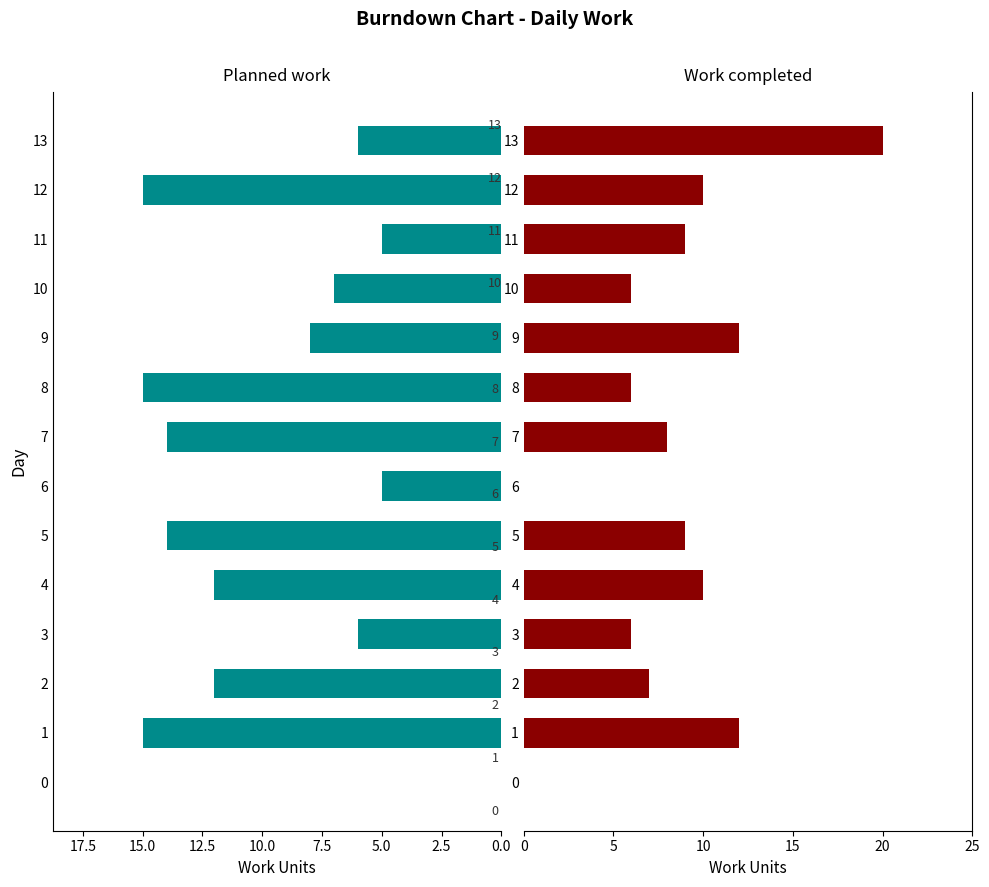

What is the value of the Planned work bar at the 4th from the left?

6